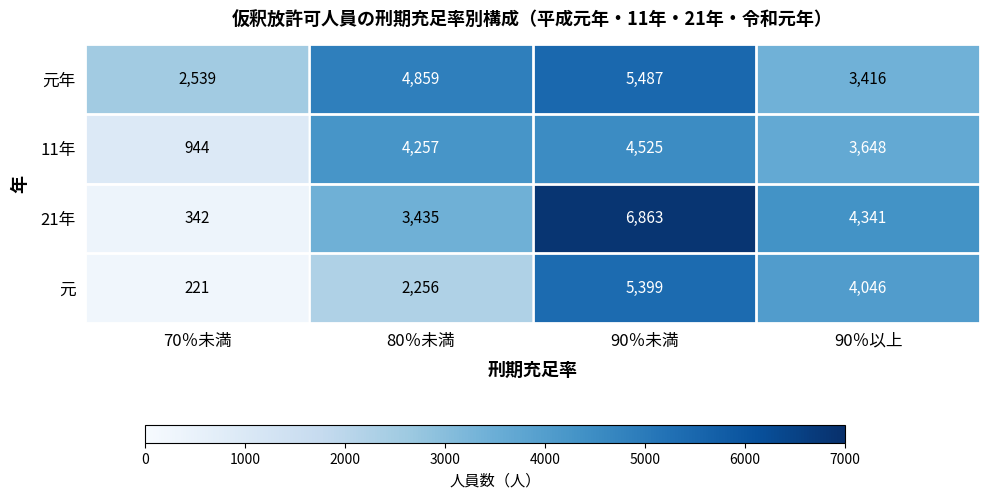

Reading right to left, list all the values displayed in this chart.

元年: 90％以上=3416	90％未満=5487	80％未満=4859	70％未満=2539
11年: 90％以上=3648	90％未満=4525	80％未満=4257	70％未満=944
21年: 90％以上=4341	90％未満=6863	80％未満=3435	70％未満=342
元: 90％以上=4046	90％未満=5399	80％未満=2256	70％未満=221